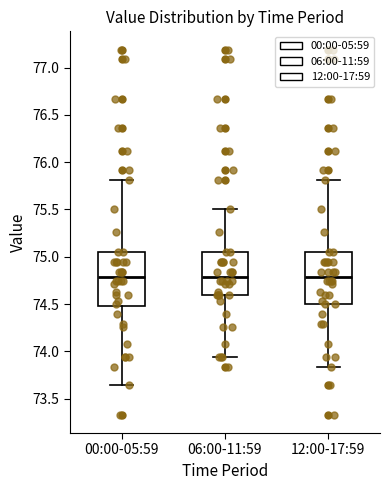

Where is the upper edge of the box for 12:00-17:59 on the y-axis? The values are not printed on the chart, so give them approximately, as read against the axis.

75.05